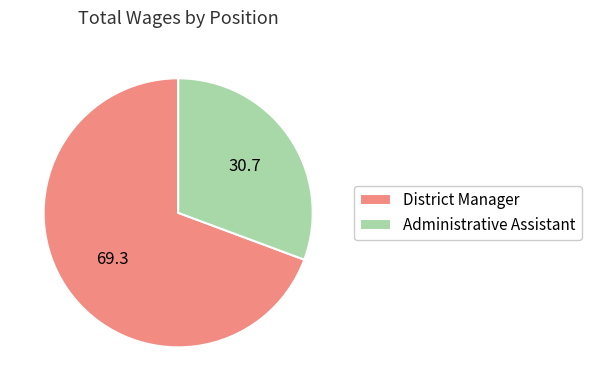

Do Administrative Assistant and District Manager together represent more than half of the pie?

Yes